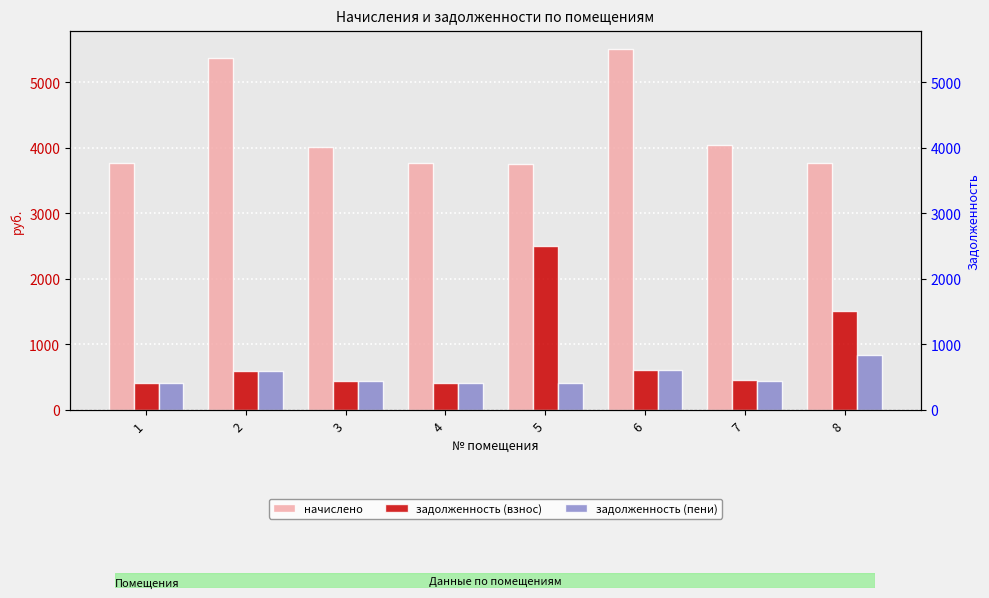

Reading left to right, transcribe all the data shown in this chart.

начислено: 3766.4	5374.3	4015.1	3775.3	3748.6	5507.5	4041.8	3775.3
задолженность (взнос): 418.5	597.1	446.1	419.5	2495.8	611.9	461.1	1516.9
задолженность (пени): 418.5	597.1	446.1	419.5	418.1	611.9	449.1	839.0